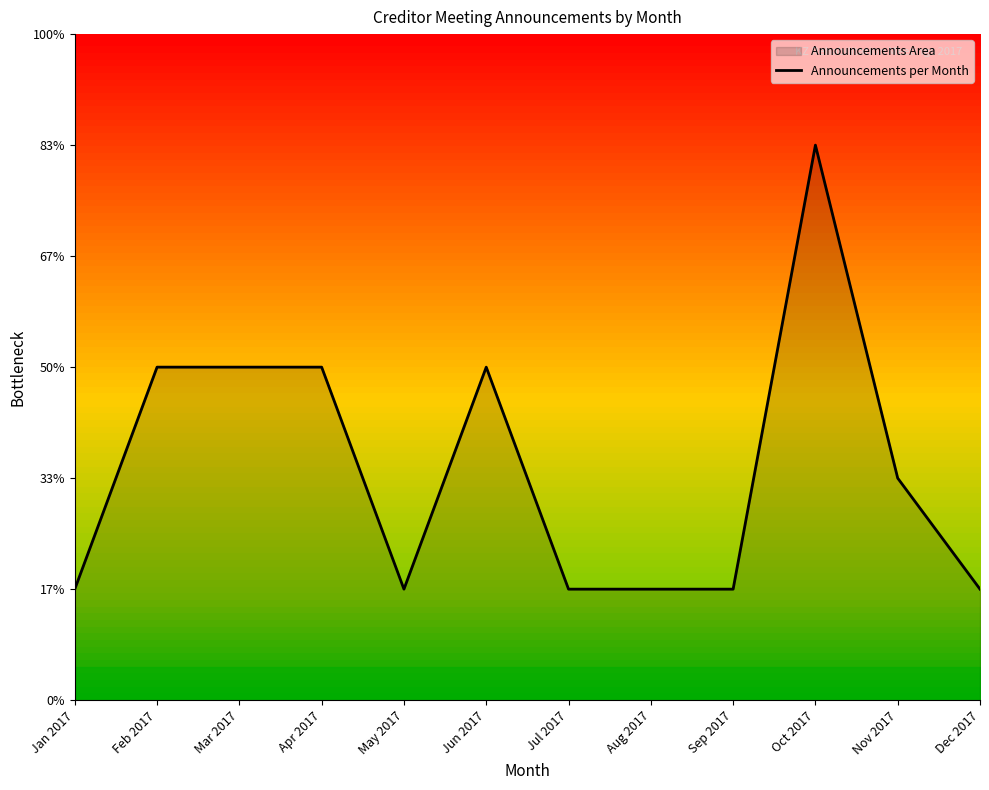

The value at Aug 2017 is 1. True or false?

True